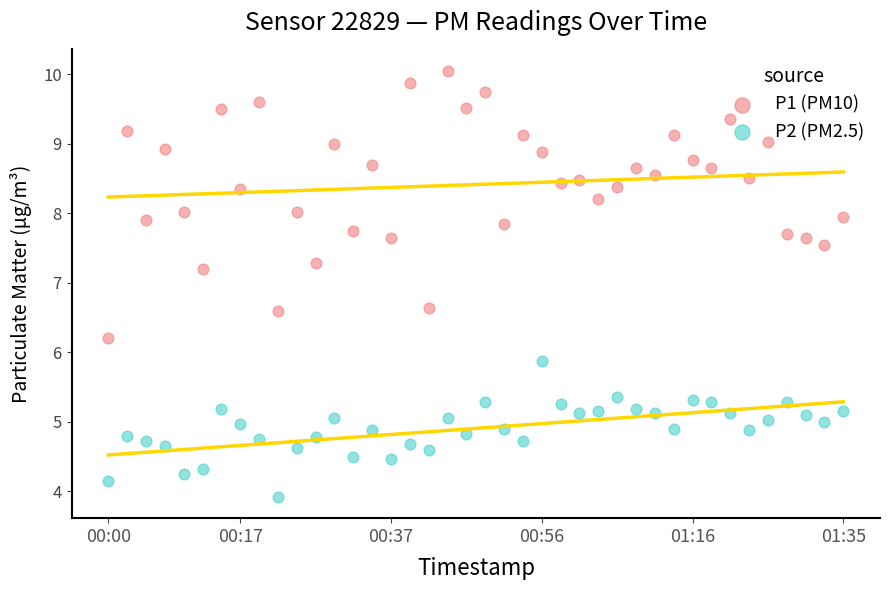

Is the value of P1 (PM10) at 15 greater than the value of P2 (PM2.5) at 12?

Yes